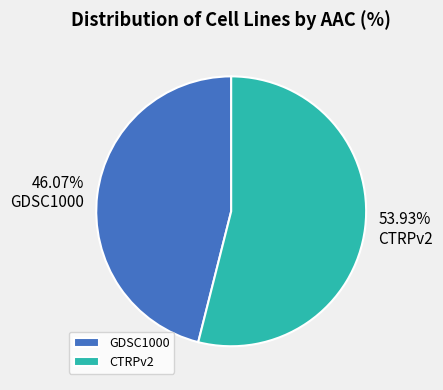

What is the total percentage of CTRPv2 and GDSC1000?

100.0%